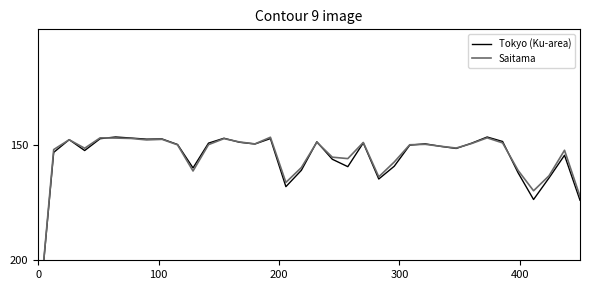

Rank the series by their average value, from lowest to highest.

Saitama, Tokyo (Ku-area)